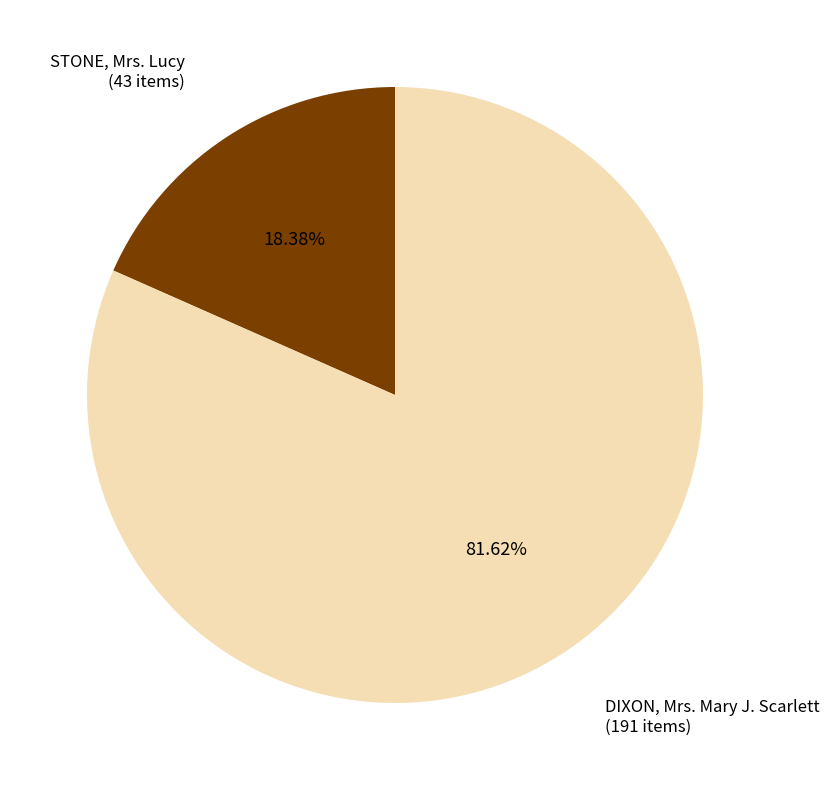

Is there a majority slice in this chart?

Yes